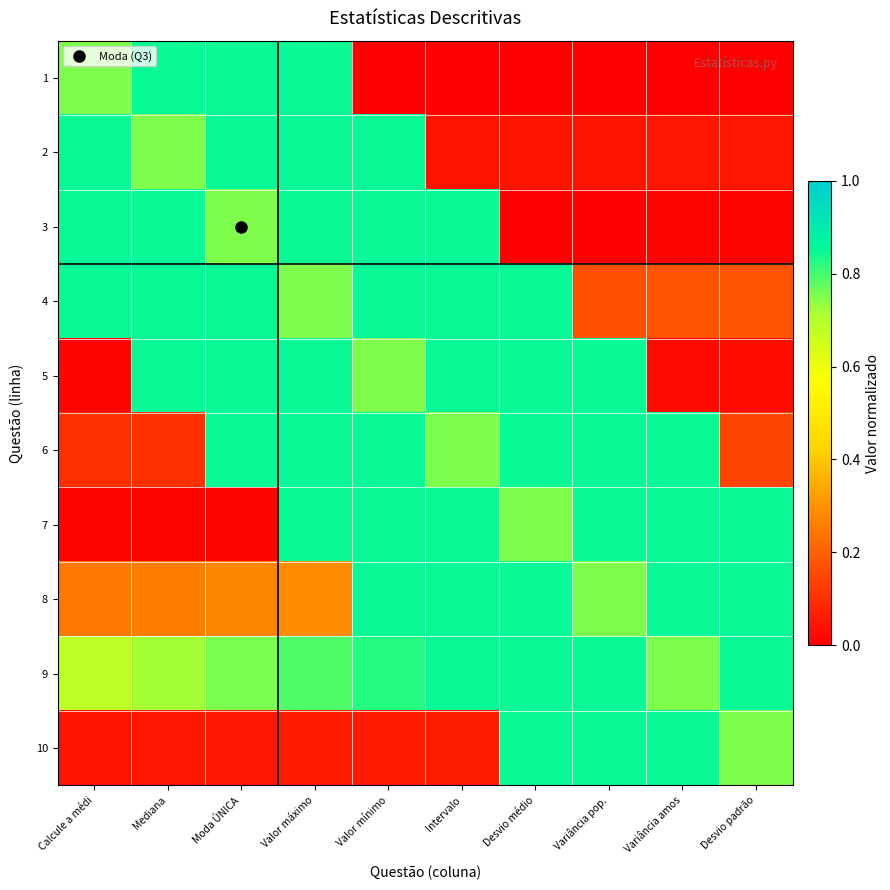

Which category has the highest value across all series?

Mediana